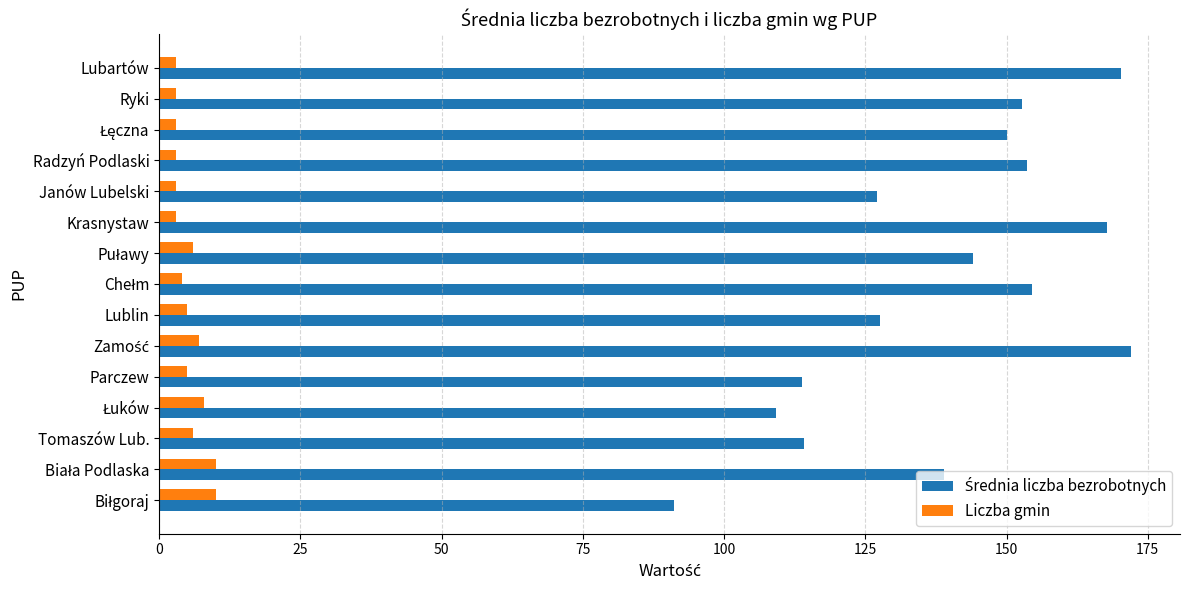

The value of Liczba gmin at Parczew is 5.0. True or false?

True